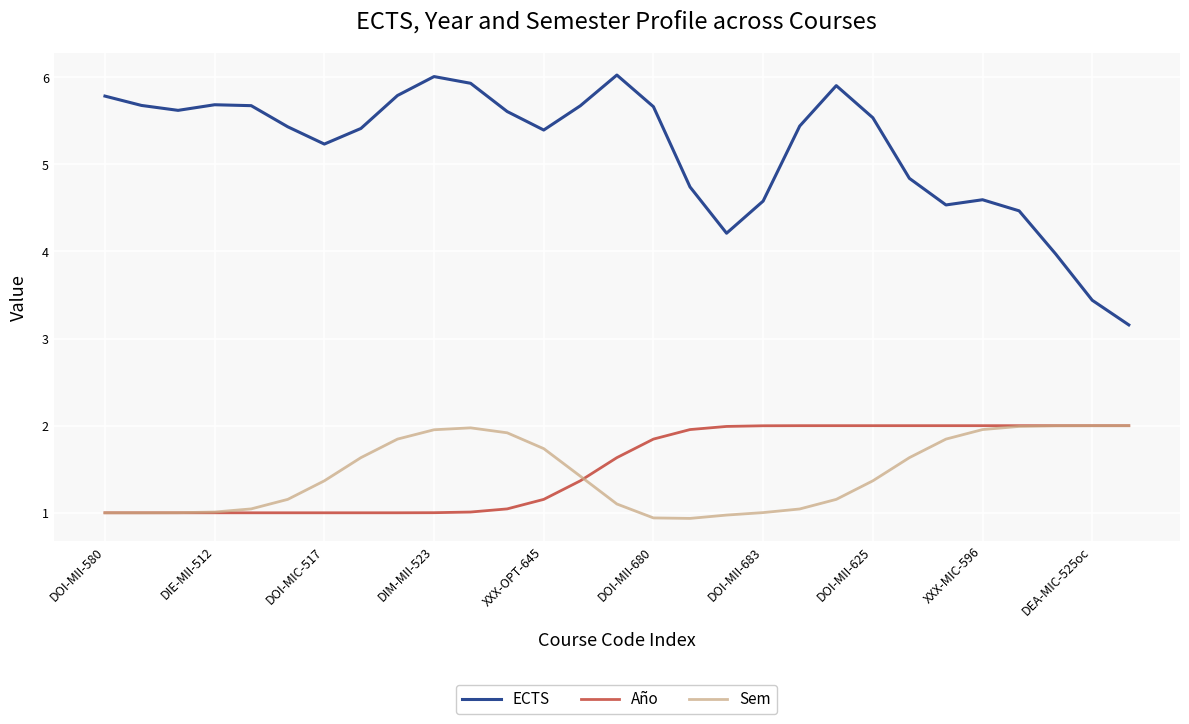

What is the minimum value shown in the chart?

0.9